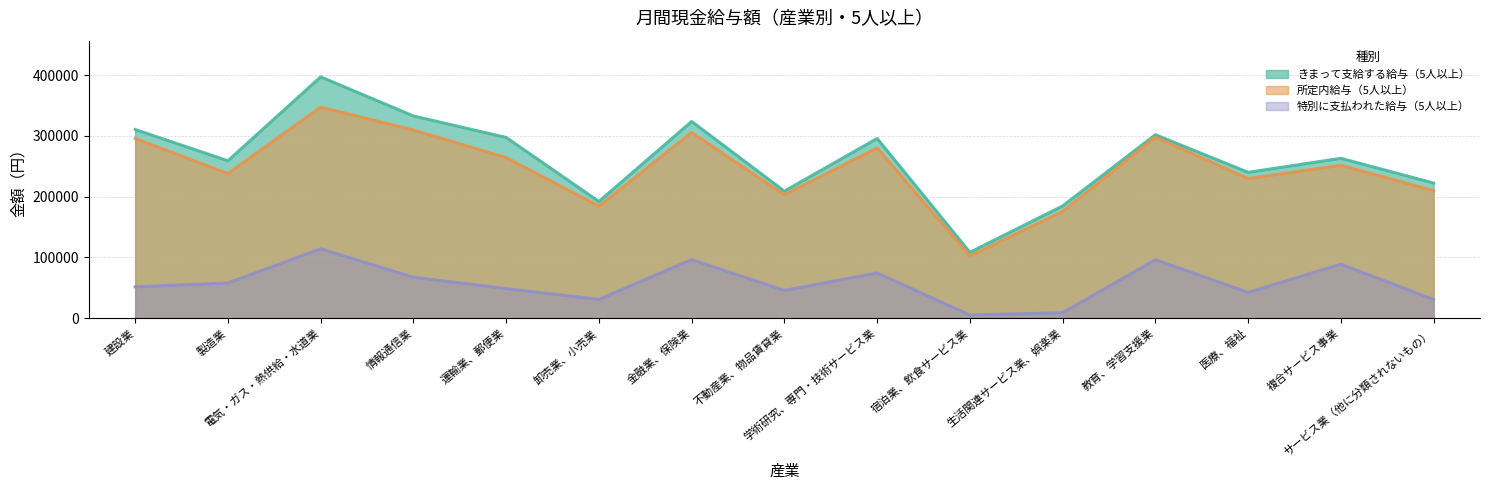

What is the label of the 15th point from the right?

建設業